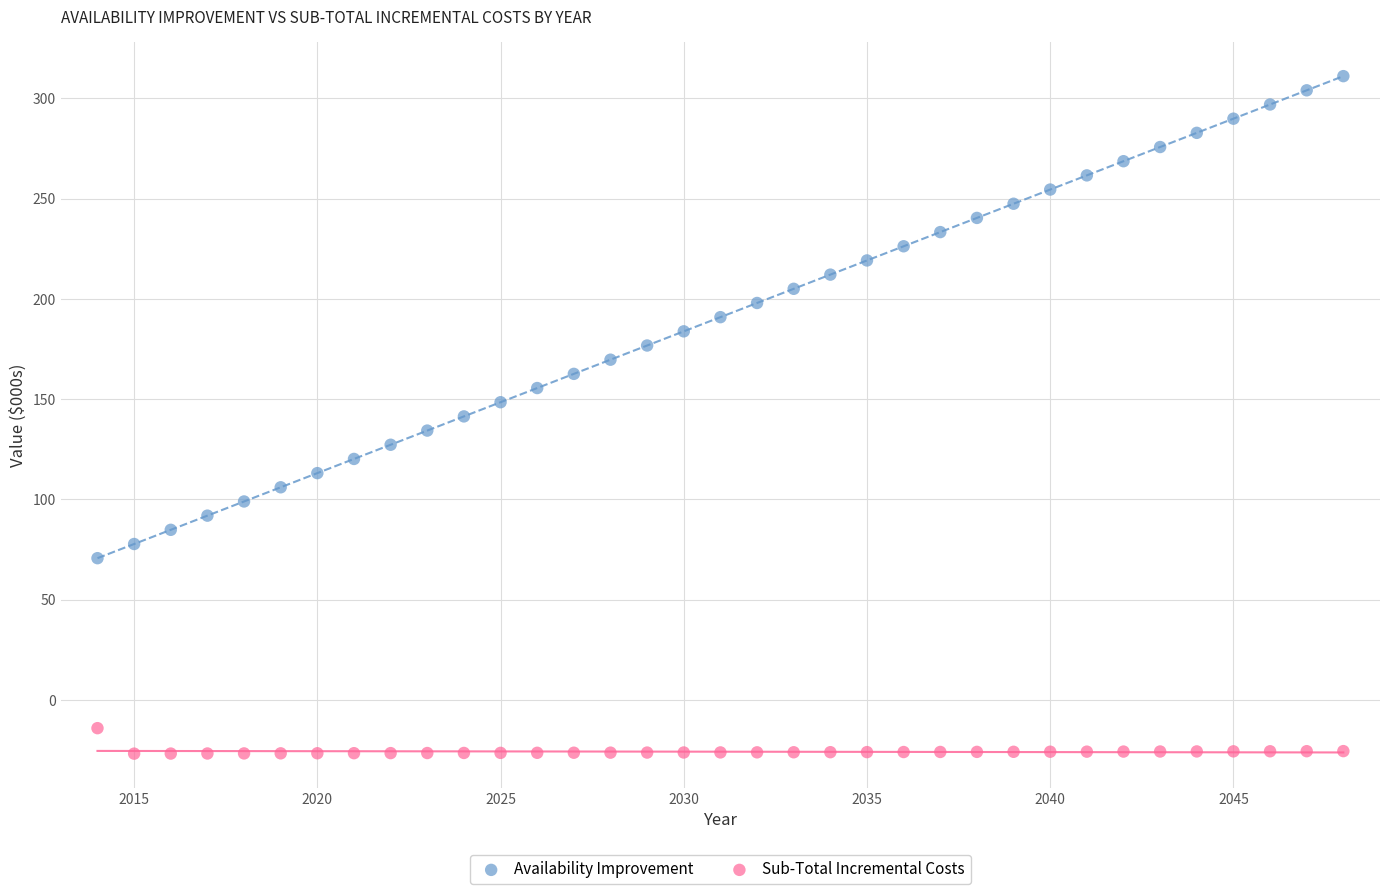

What is the X range (max minus min) for the scatter plot?

34.0